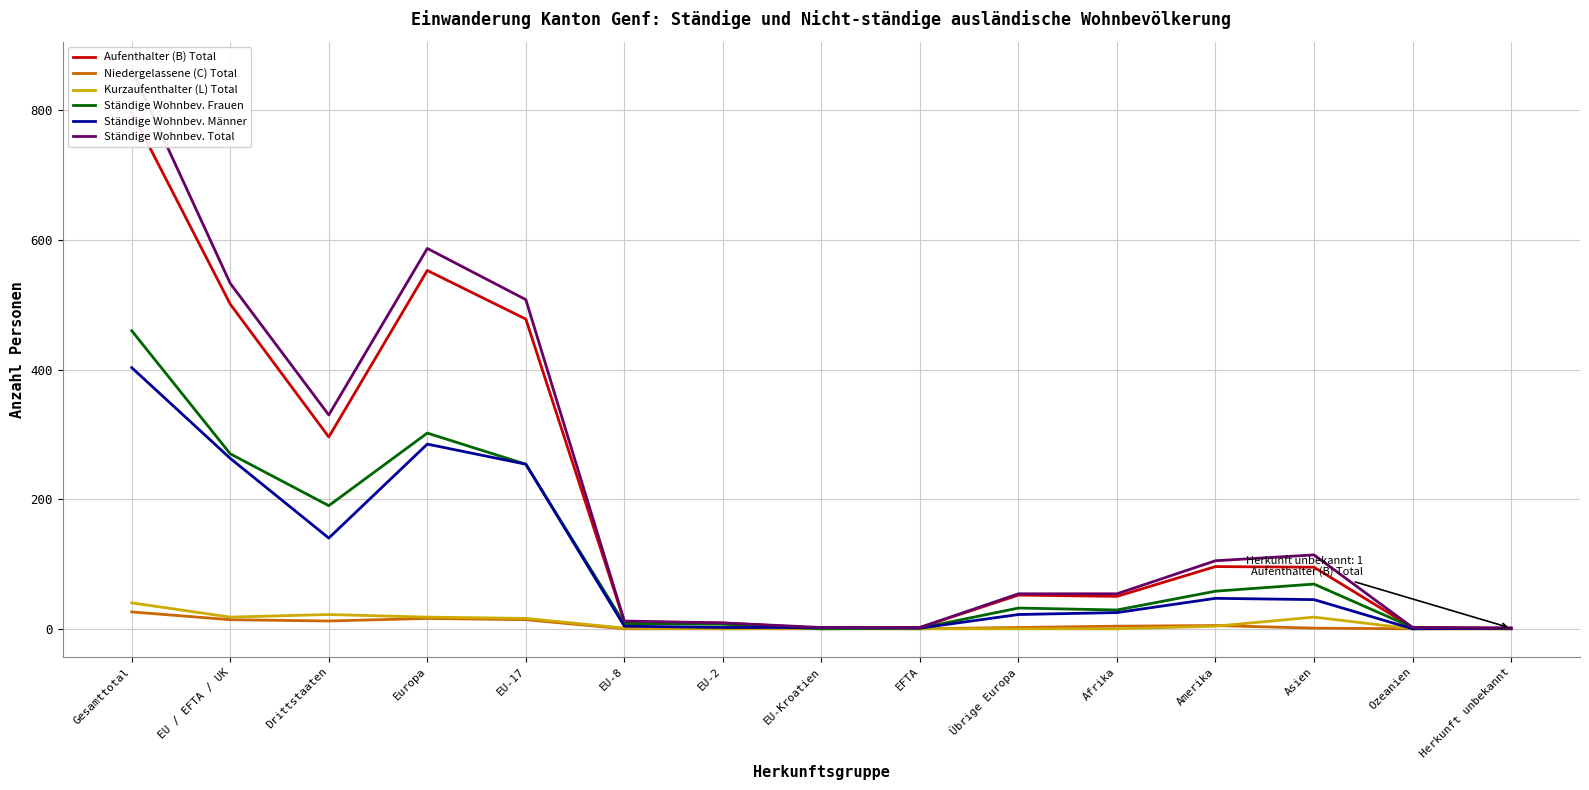

What are all the series names shown in the legend?

Aufenthalter (B) Total, Niedergelassene (C) Total, Kurzaufenthalter (L) Total, Ständige Wohnbev. Frauen, Ständige Wohnbev. Männer, Ständige Wohnbev. Total